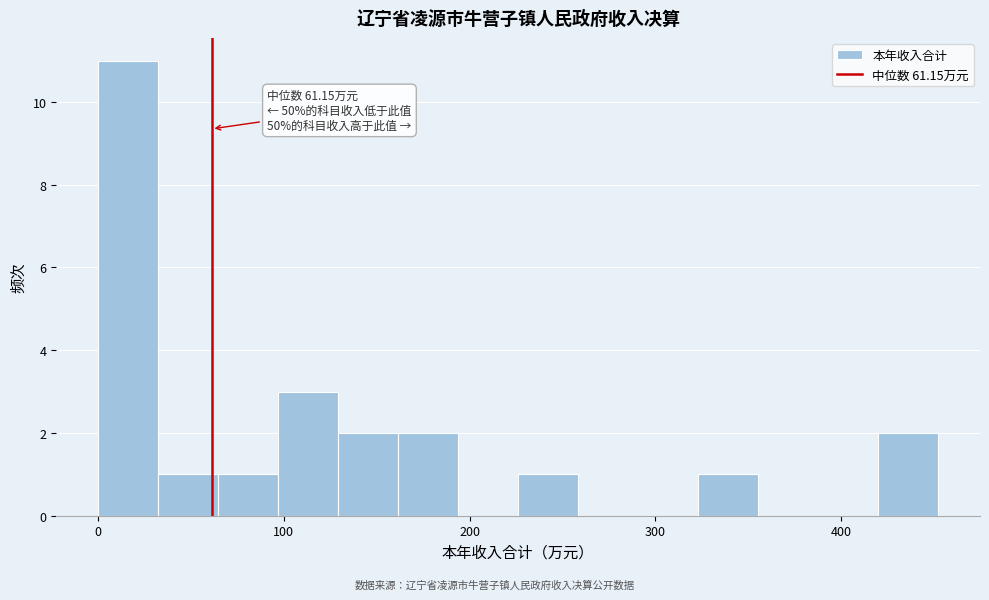

Read against the x-axis, roughly where is the centre of the tallest bar?

20